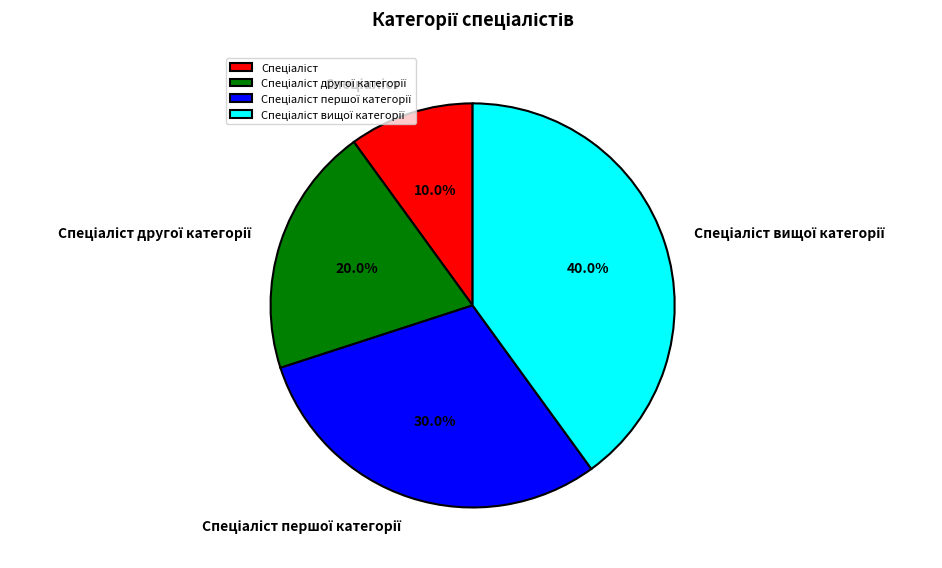

To the nearest percent, what is the average slice percentage?

25%